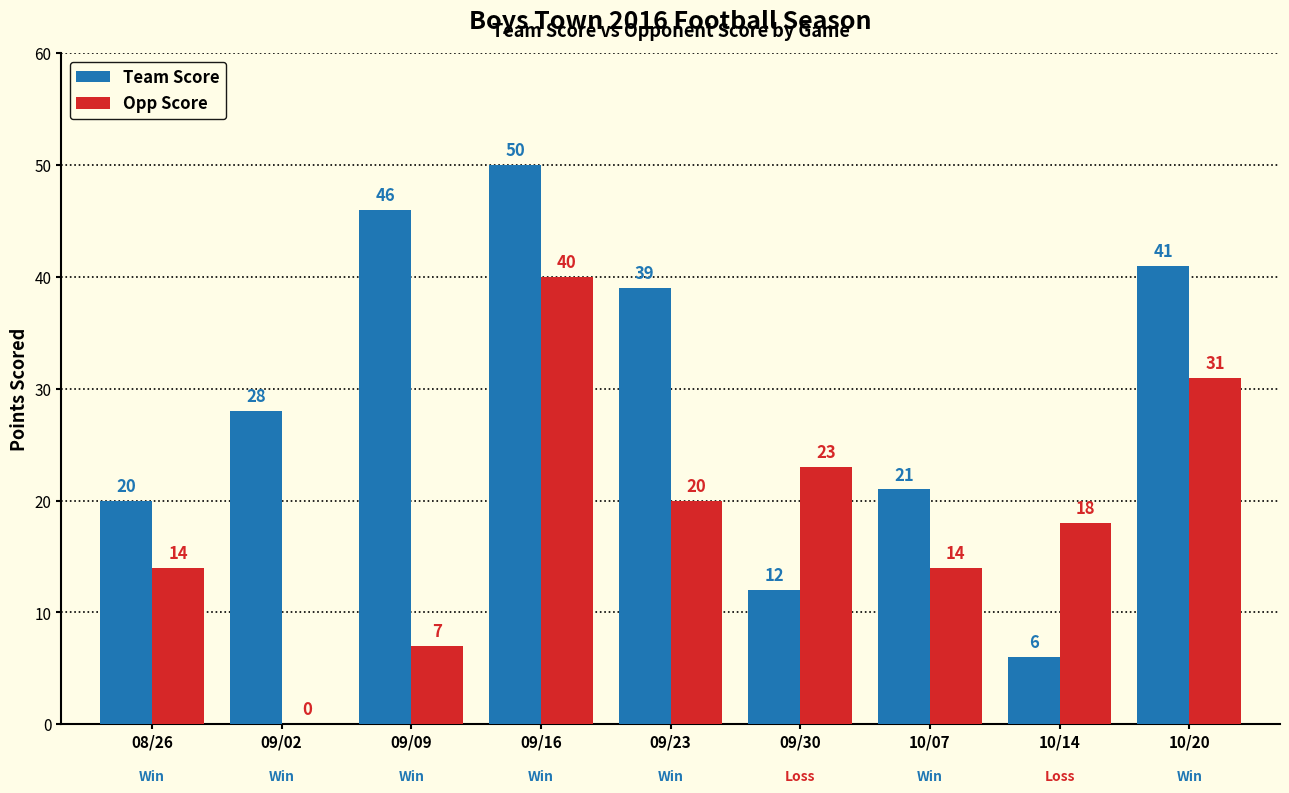

At which category is the sum across all series the highest?

09/16